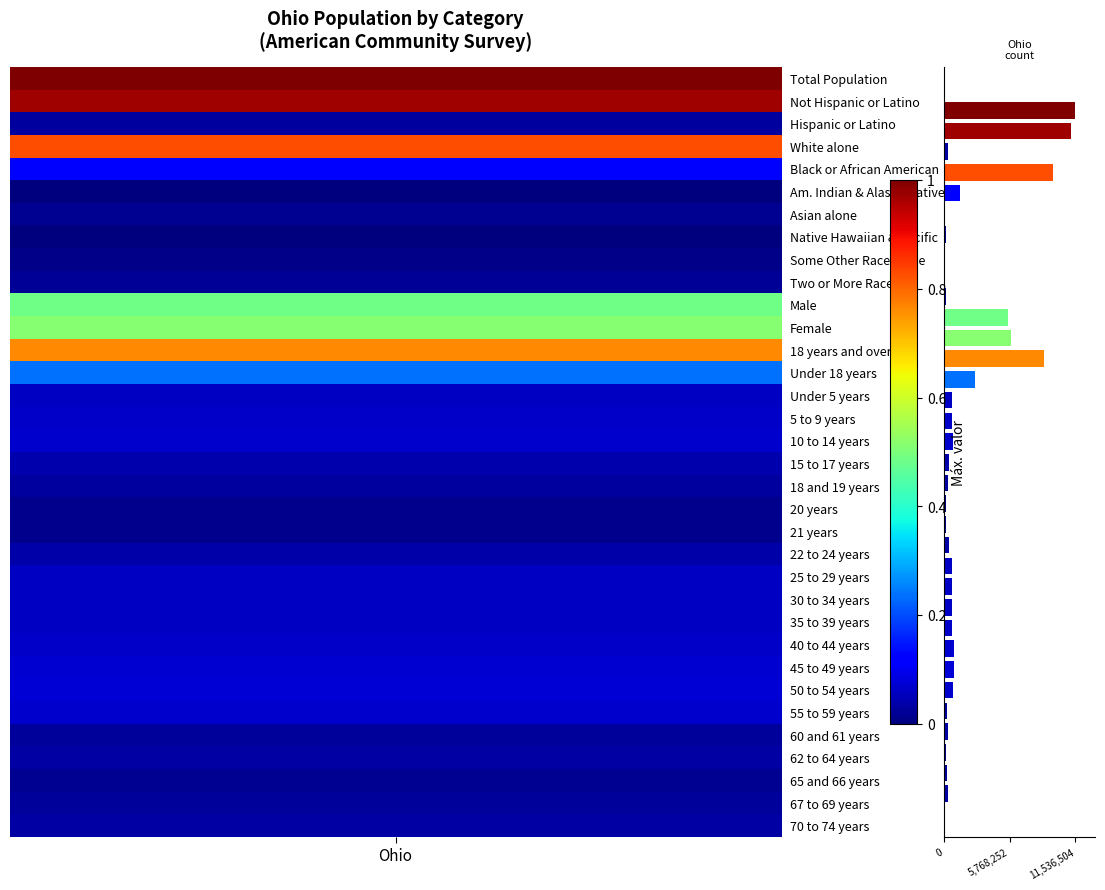

What is the sum of all values?

68447243